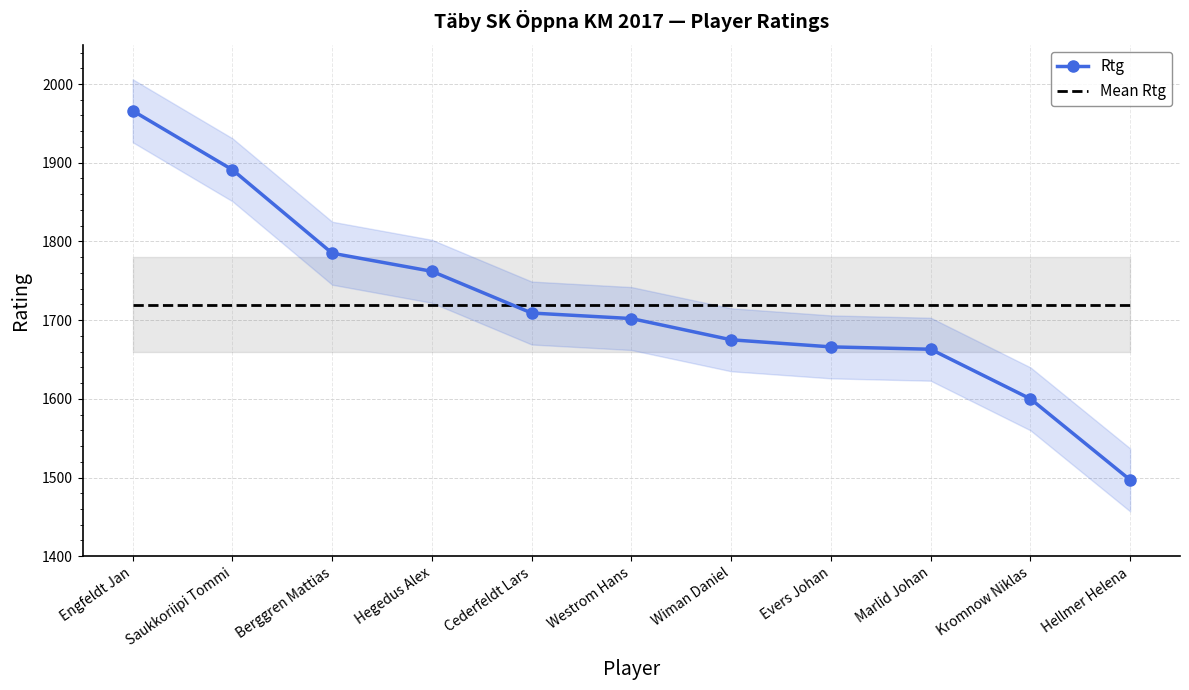

The value of Mean Rtg at Engfeldt Jan is 477.3. True or false?

False